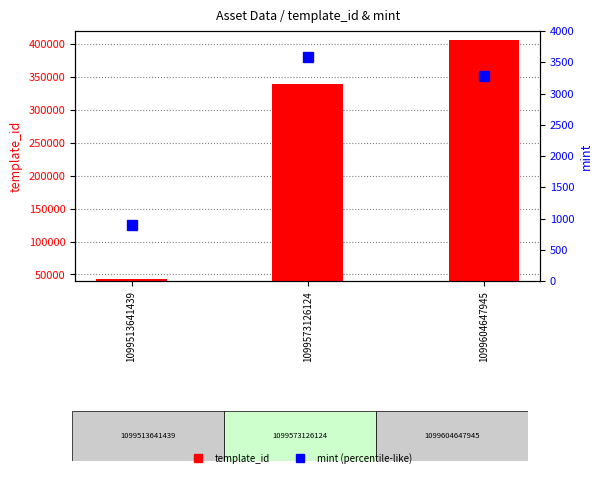

At which category is the sum across all series the highest?

1099604647945